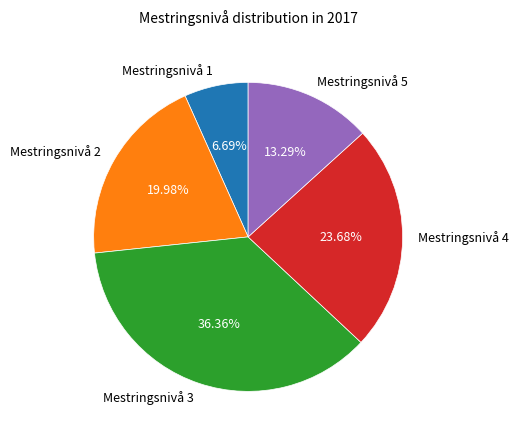

Is it true that Mestringsnivå 2 is 9% of the pie?

False